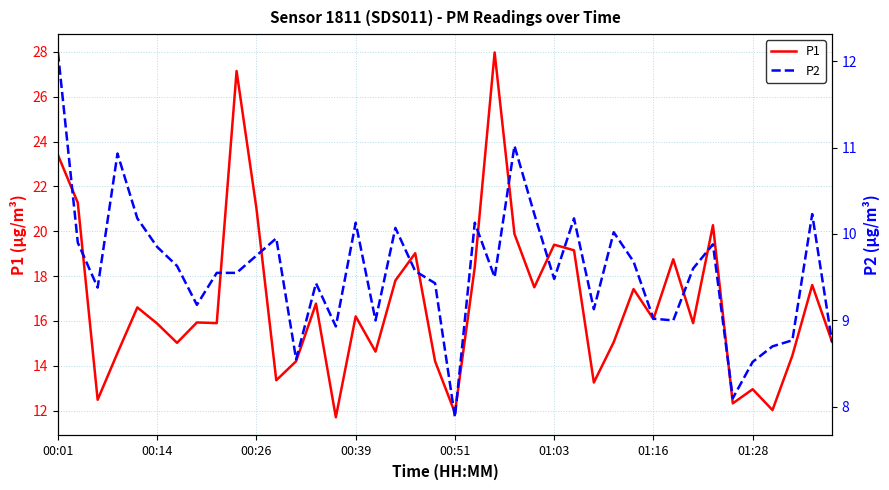

What are all the series names shown in the legend?

P1, P2